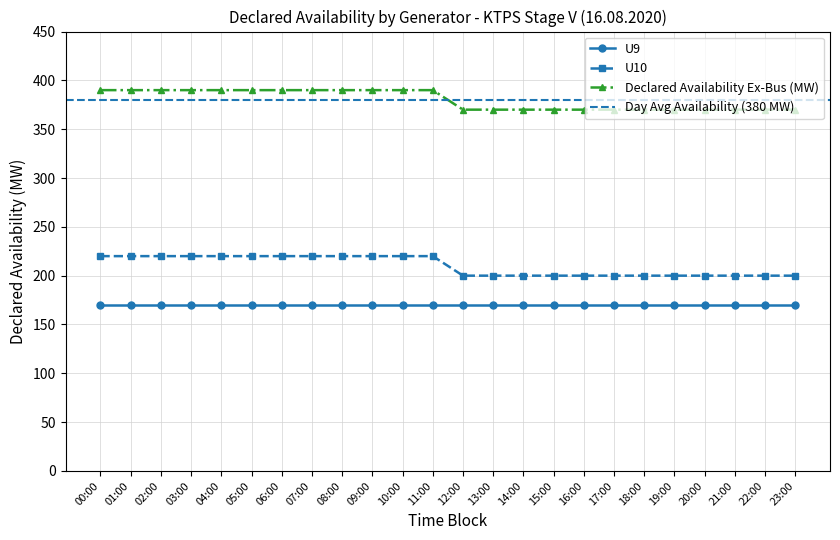

What is the value of the U9 point at the 22nd from the left?

170